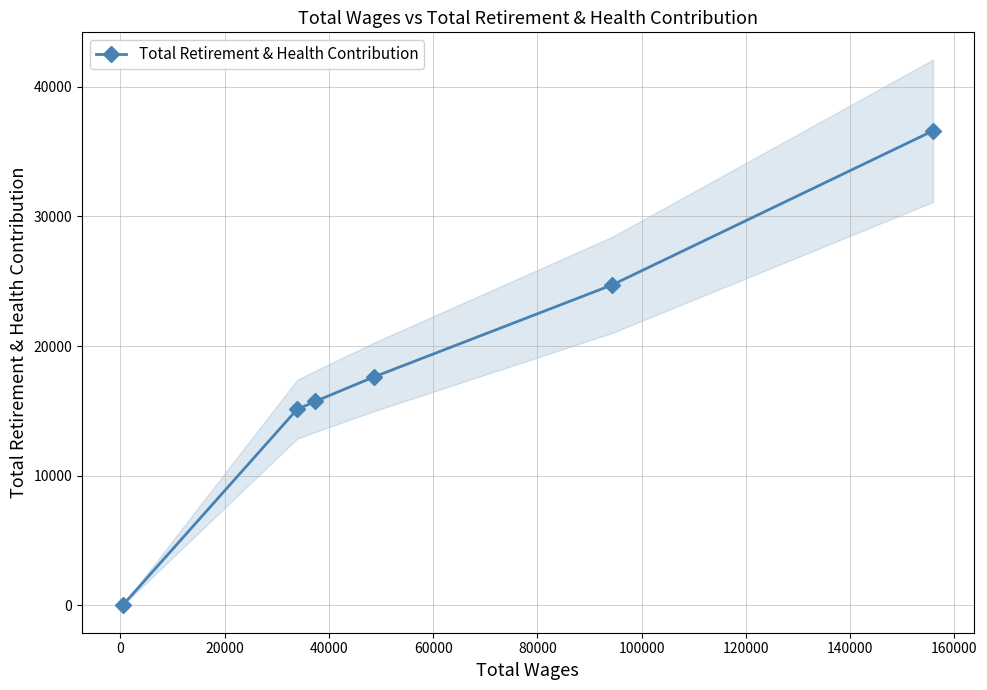

True or false: Total Retirement & Health Contribution has more than 1 interior local peaks.

False